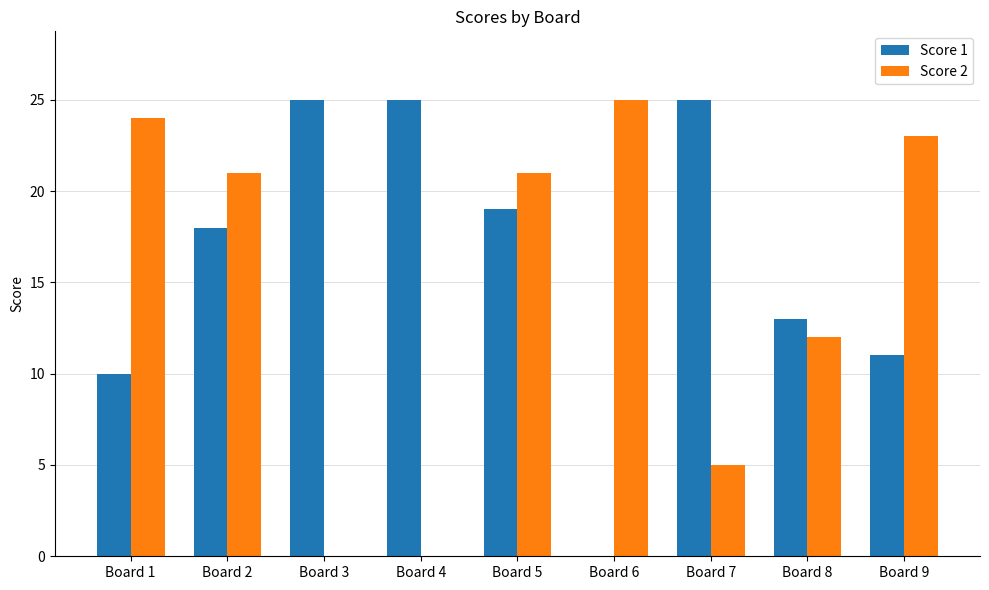

What is the greatest value displayed?

25